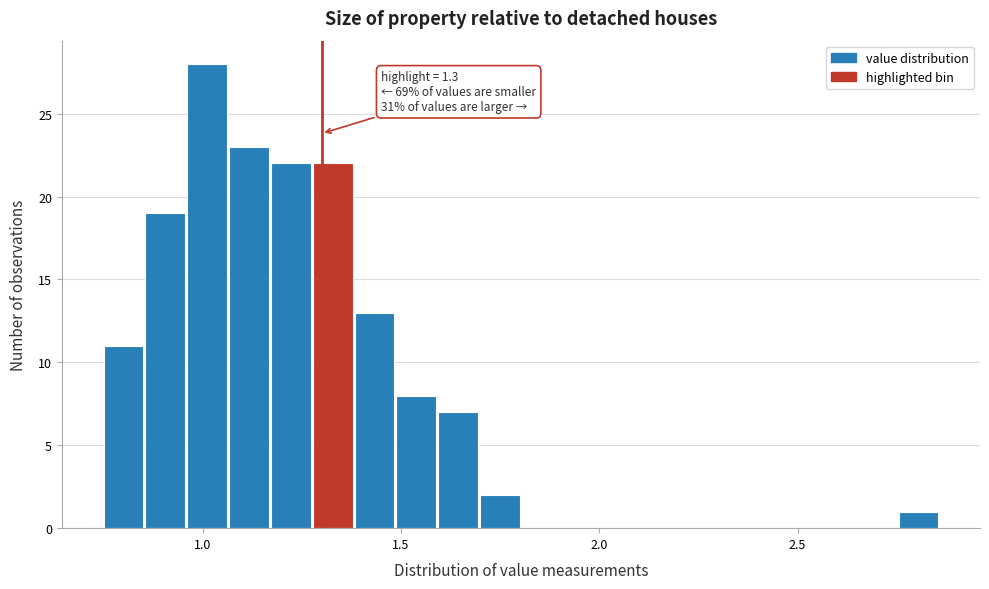

Read against the x-axis, roughly where is the centre of the tallest bar?

1.00